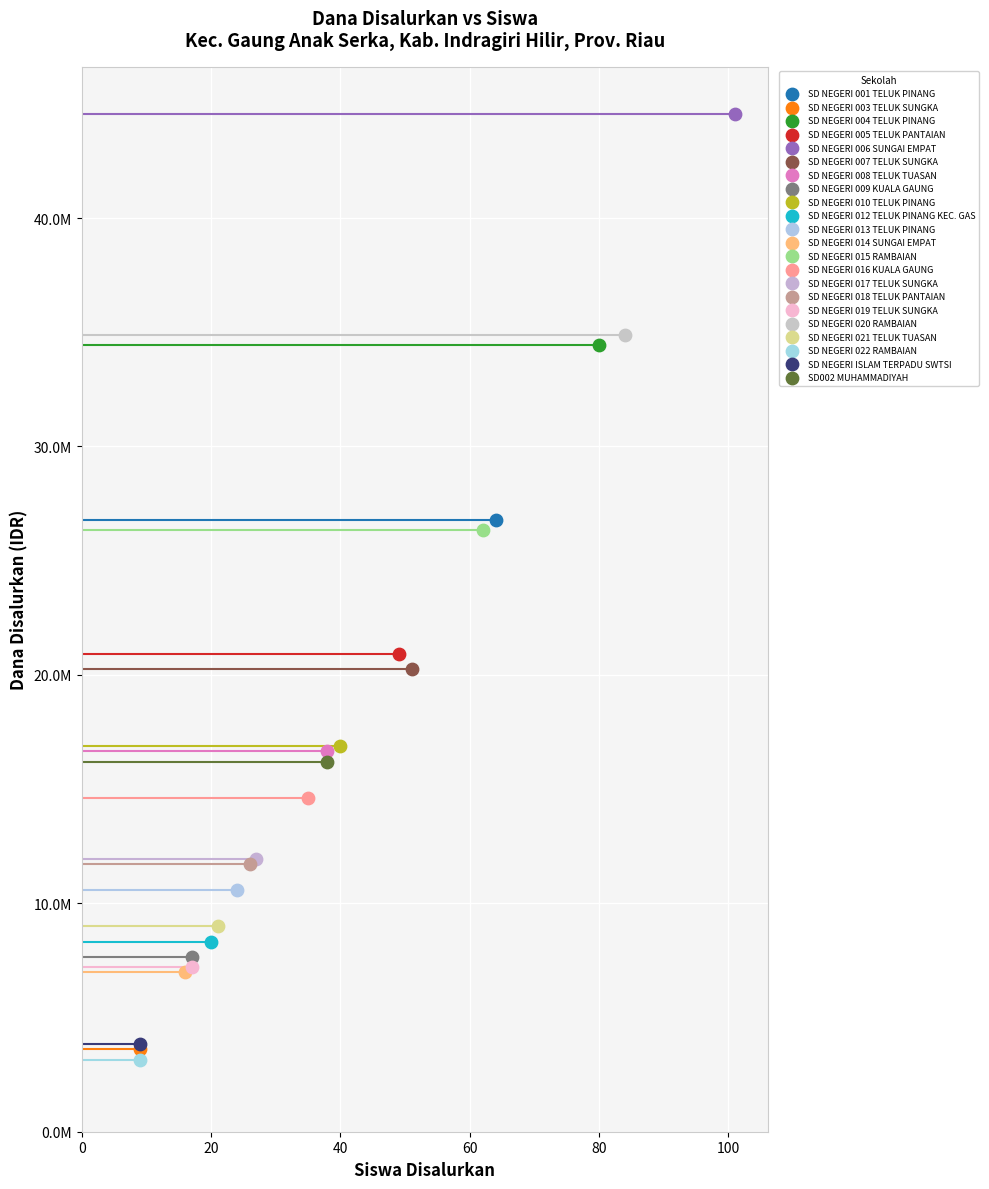

Which series contains the highest Y value?

SD NEGERI 006 SUNGAI EMPAT